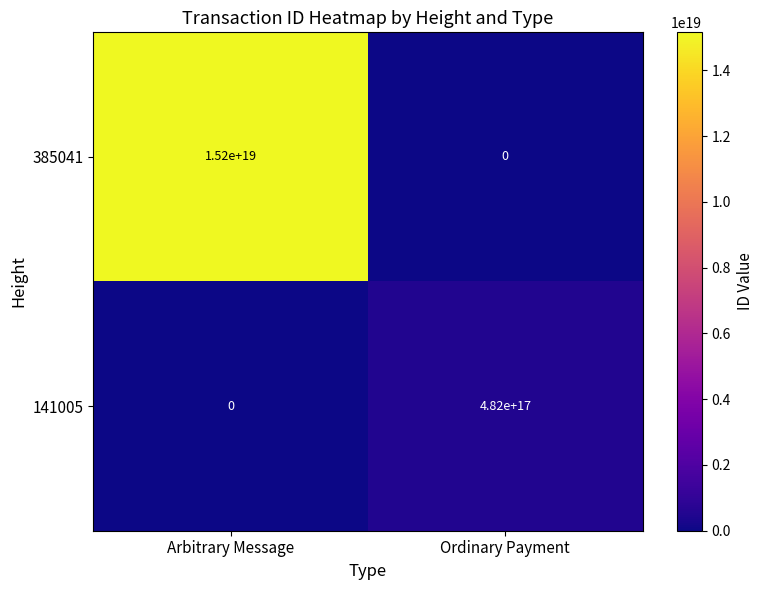

List the series in order of their peak value, highest first.

385041, 141005